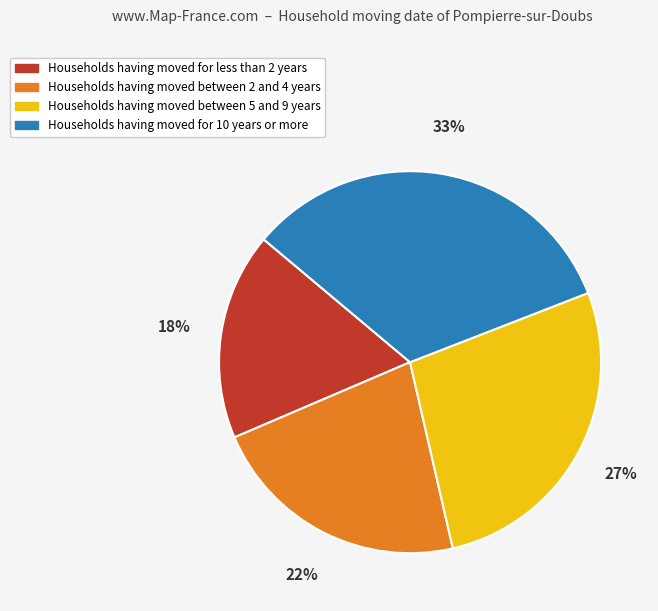

Which slice is the smallest?

Households having moved for less than 2 years